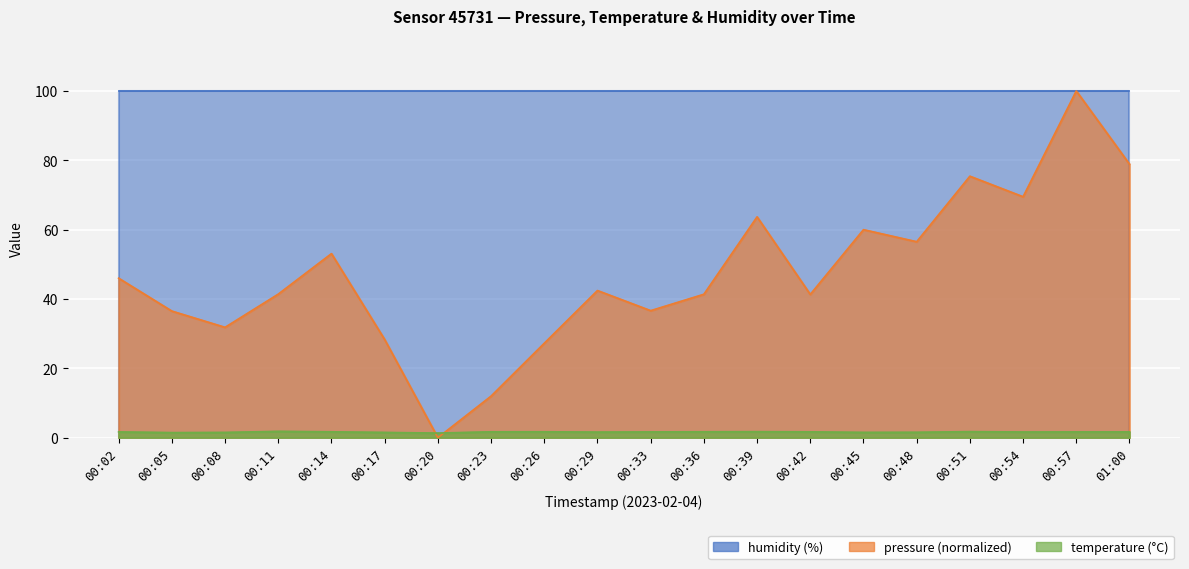

Where does the pressure series first go above 42?

00:02